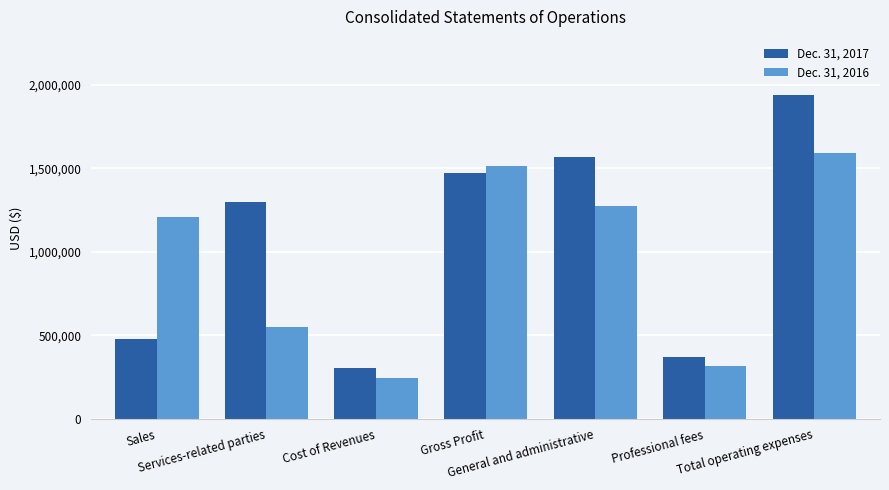

What is the sum of the Dec. 31, 2016 values at Cost of Revenues and Sales?

1454026